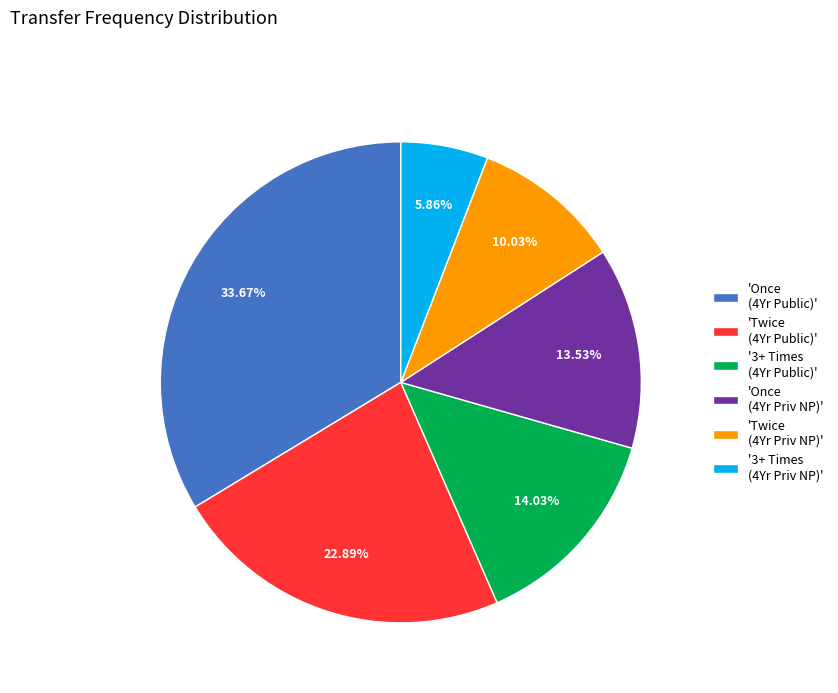

What is the ratio of the value at 'Twice (4Yr Priv NP)' to the value at 'Twice (4Yr Public)'?

0.4